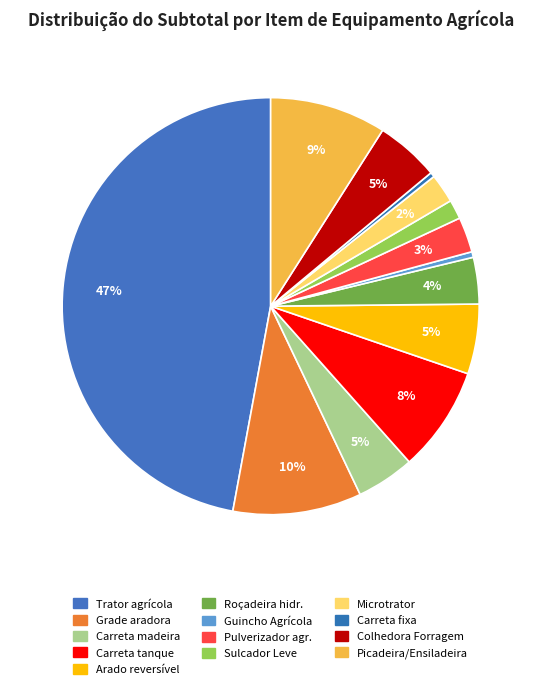

How many slices are in this pie chart?

13